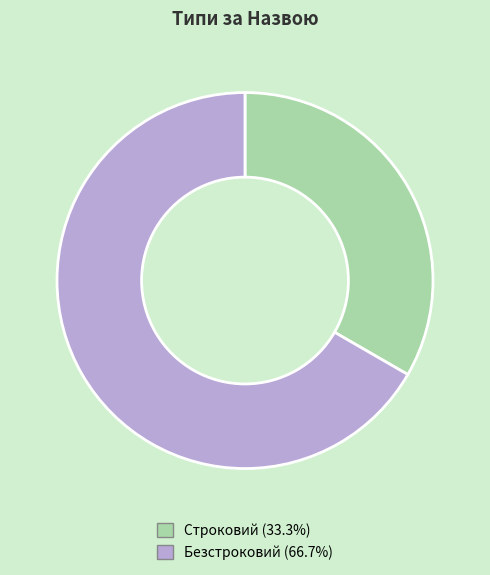

True or false: Строковий accounts for 24% of the total.

False